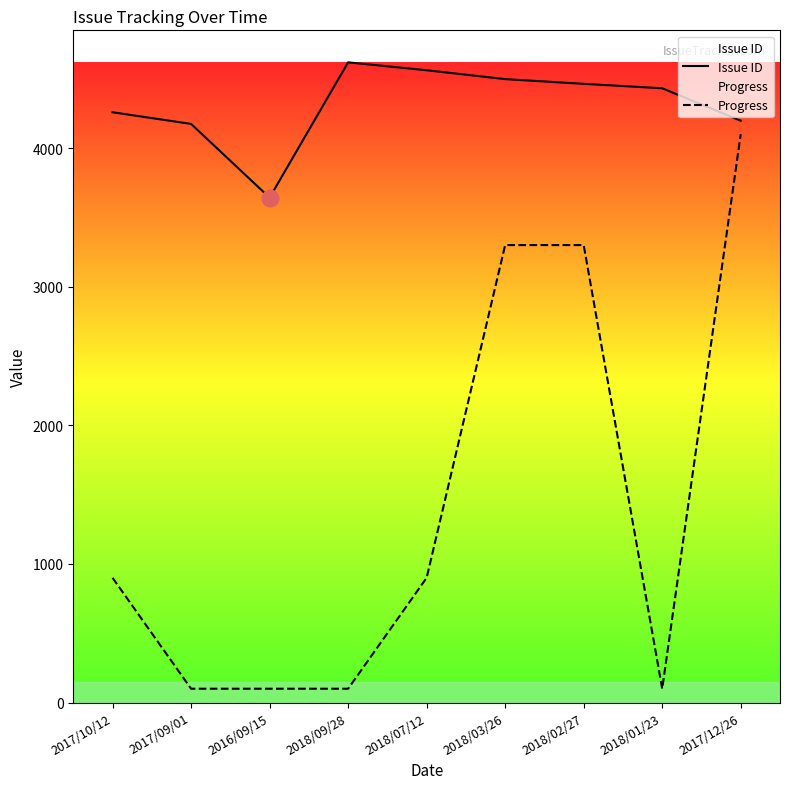

Where does the Progress series first go above 900?

2018/03/26